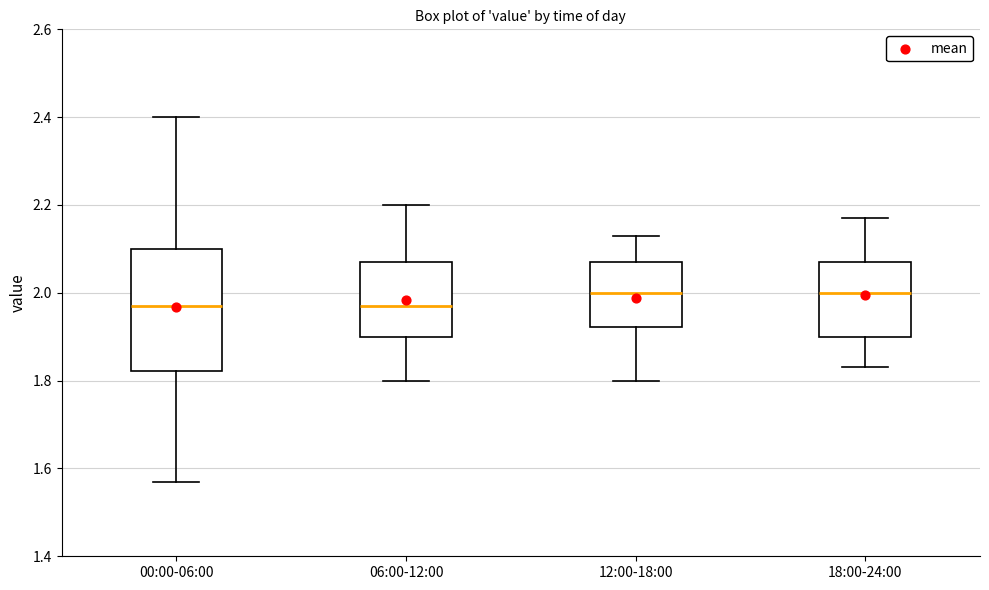

Which box is the tallest, from its lower edge to its upper edge?

00:00-06:00